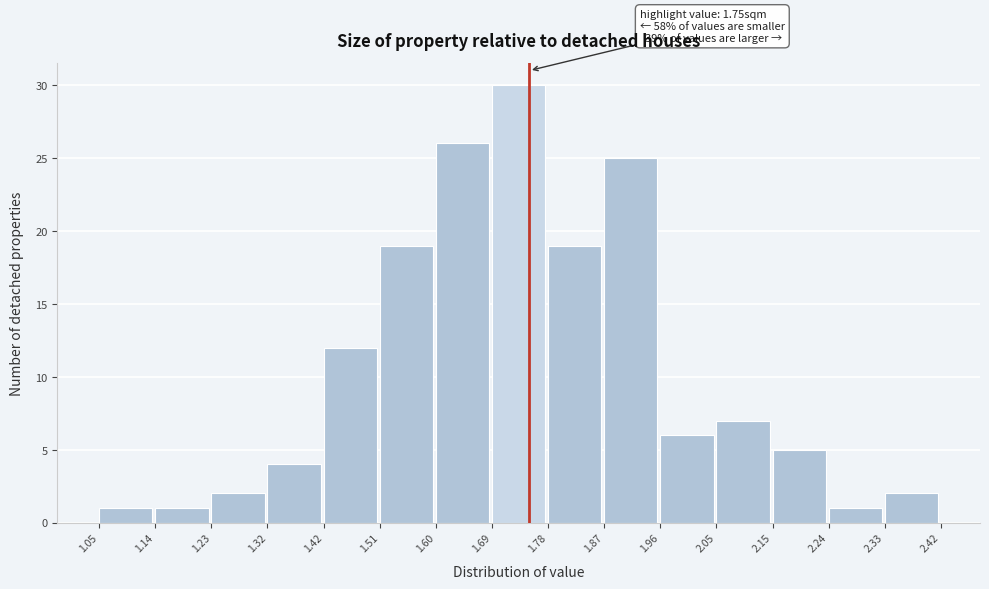

Over which range of the x-axis is the bar tallest?

1.69 to 1.78